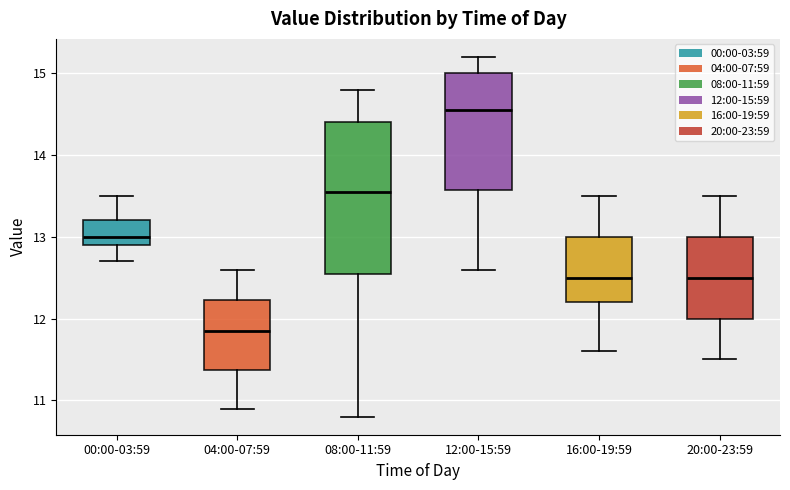

Reading left to right, read every box against the y-axis: the position of its median line, the range the box covers, and the ends of its whiskers. The values are not printed on the chart, so give them approximately, as read against the axis.

00:00-03:59: median 13.0, box 12.9 to 13.2, whiskers 12.7 to 13.5
04:00-07:59: median 11.9, box 11.4 to 12.2, whiskers 10.9 to 12.6
08:00-11:59: median 13.6, box 12.6 to 14.4, whiskers 10.8 to 14.8
12:00-15:59: median 14.6, box 13.6 to 15.0, whiskers 12.6 to 15.2
16:00-19:59: median 12.5, box 12.2 to 13.0, whiskers 11.6 to 13.5
20:00-23:59: median 12.5, box 12.0 to 13.0, whiskers 11.5 to 13.5